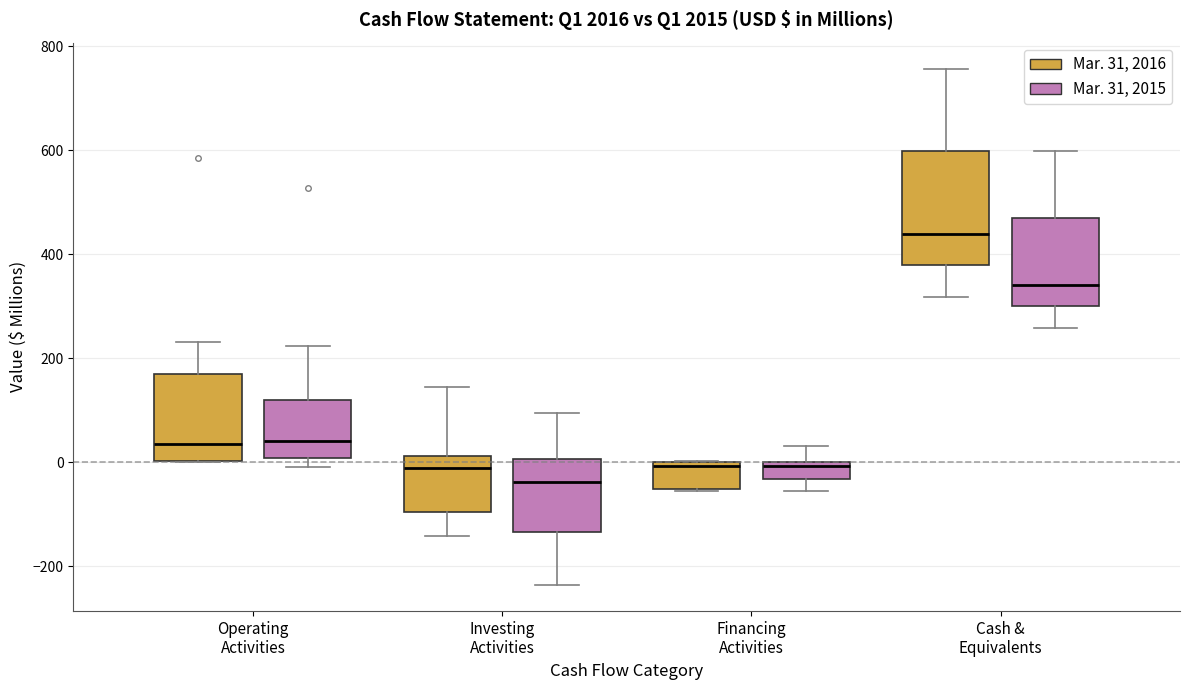

Reading left to right, read every box against the y-axis: the position of its median line, the range the box covers, and the ends of its whiskers. The values are not printed on the chart, so give them approximately, as read against the axis.

Operating Activities (Mar. 31, 2016): median 40, box 0 to 160, whiskers 0 to 240
Operating Activities (Mar. 31, 2015): median 40, box 0 to 120, whiskers 0 (just below the box's lower edge) to 220
Investing Activities (Mar. 31, 2016): median -20, box -100 to 20, whiskers -140 to 140
Investing Activities (Mar. 31, 2015): median -40, box -140 to 0, whiskers -240 to 100
Financing Activities (Mar. 31, 2016): median 0 (just below the box's upper edge), box -60 to 0, whiskers -60 to 0
Financing Activities (Mar. 31, 2015): median 0 (just below the box's upper edge), box -40 to 0, whiskers -60 to 40
Cash & Equivalents (Mar. 31, 2016): median 440, box 380 to 600, whiskers 320 to 760
Cash & Equivalents (Mar. 31, 2015): median 340, box 300 to 480, whiskers 260 to 600